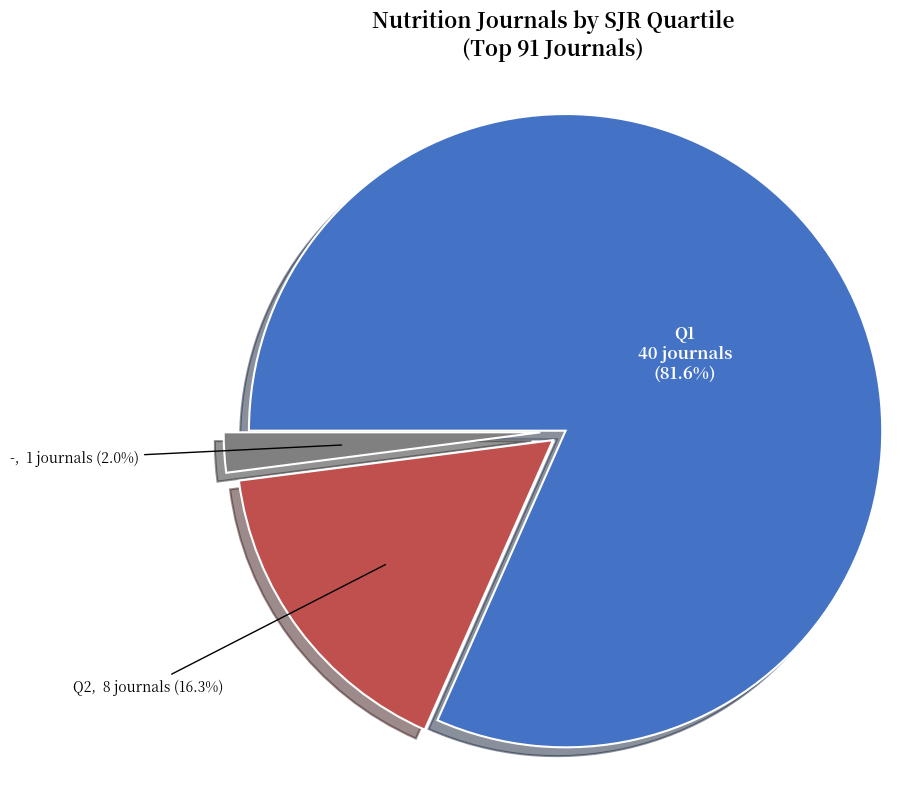

Is there a majority slice in this chart?

Yes